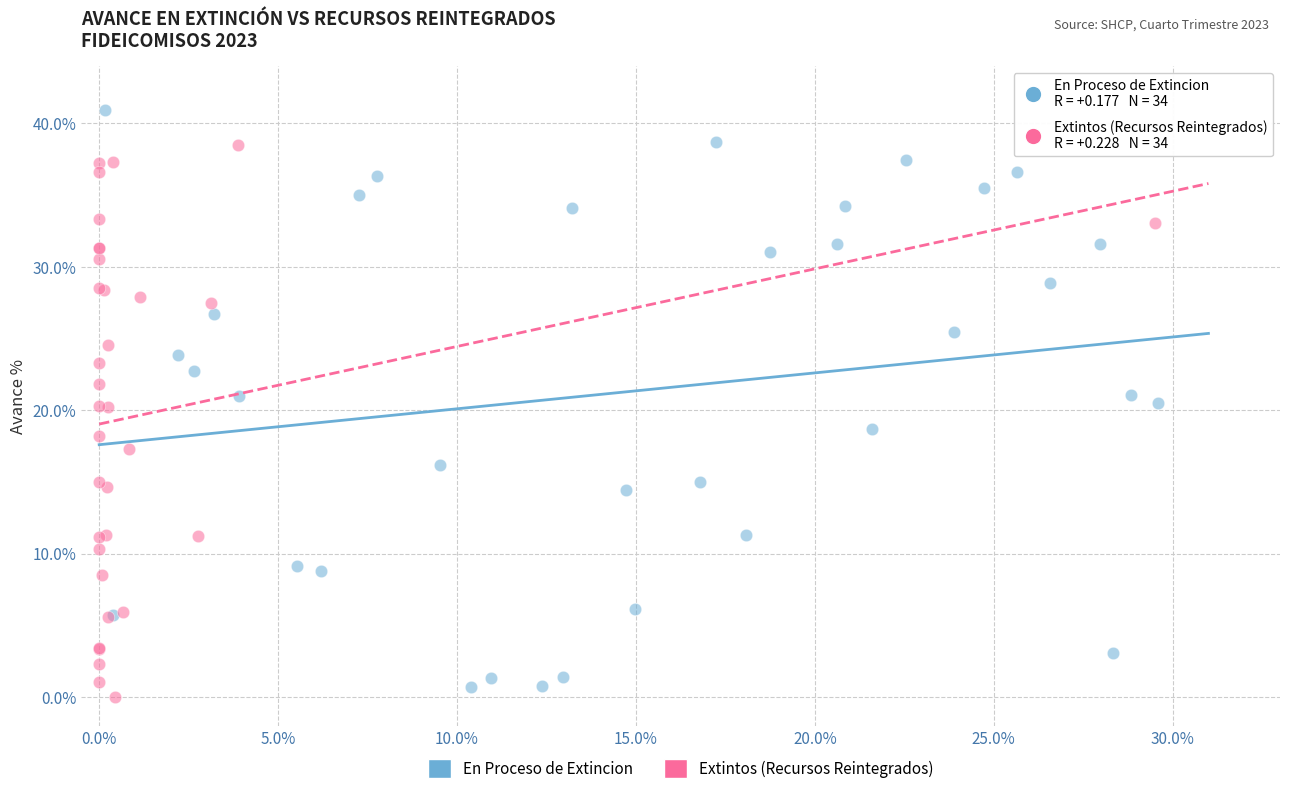

Which series has the largest Y range (max minus min)?

En Proceso de Extincion